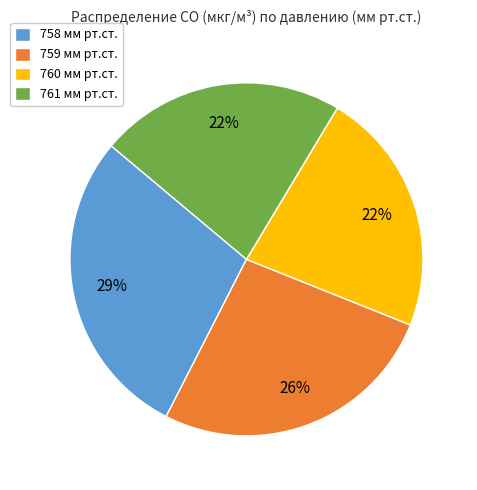

Between 760 мм рт.ст. and 759 мм рт.ст., which is larger?

759 мм рт.ст.